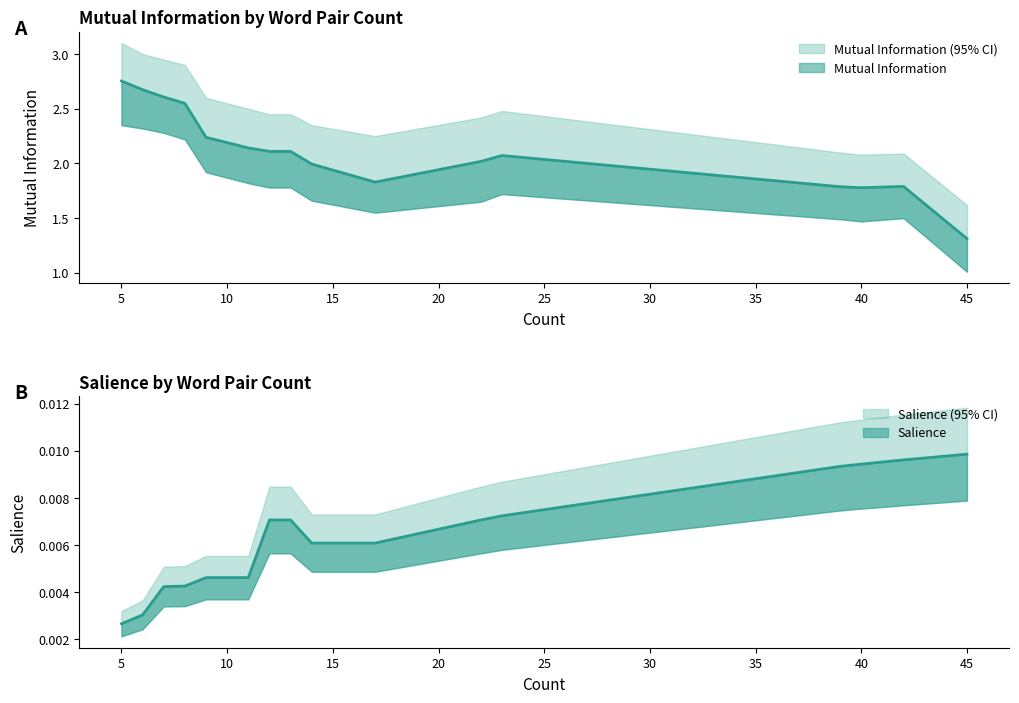

What is the spread (max minus min) of values at 42?

1.8